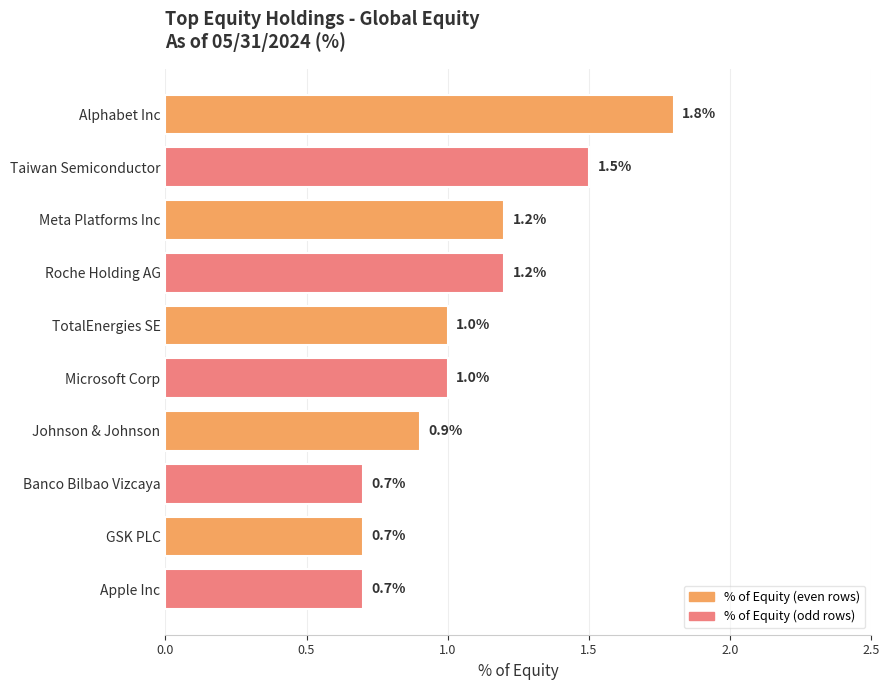

What is the sum of all values?

10.7